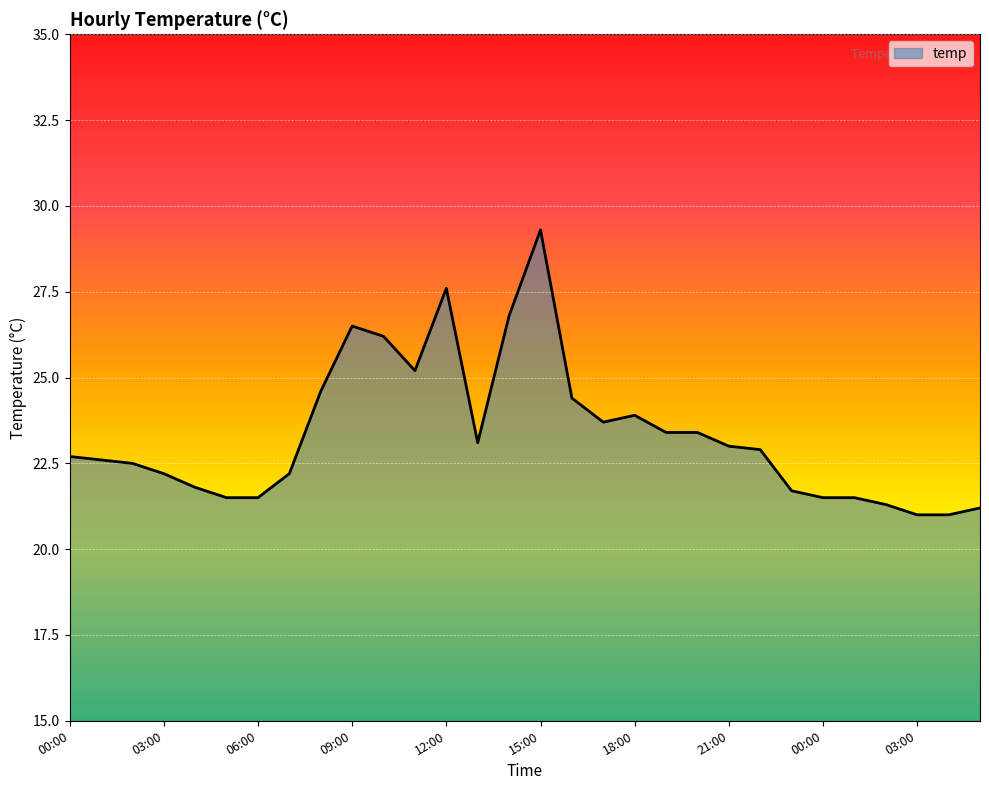

What is the minimum value shown in the chart?

21.0